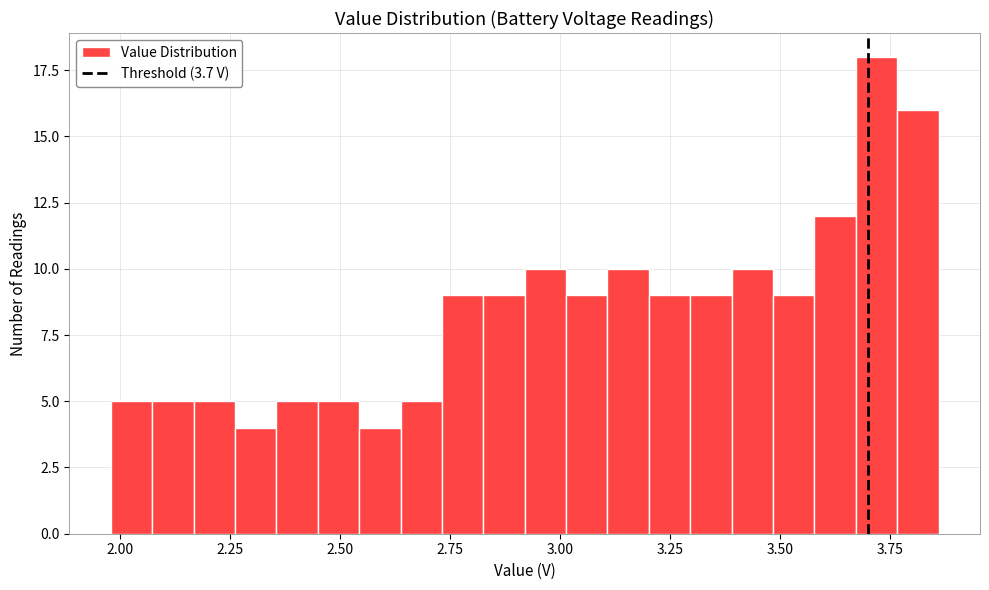

Read against the x-axis, roughly where is the centre of the tallest bar?

3.70